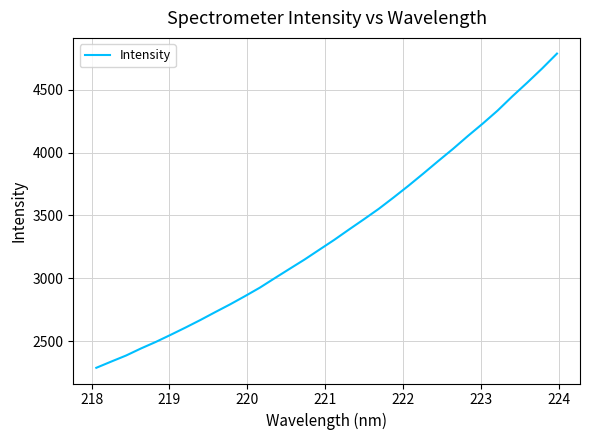

Count the number of categories in the chart.

32